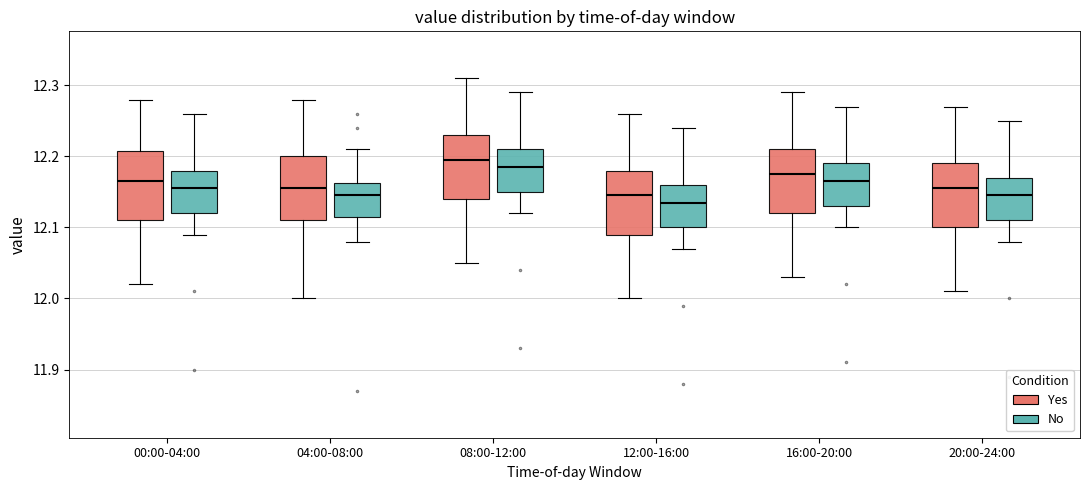

Where does the lower whisker of the box for 12:00-16:00 (No) end on the y-axis? The values are not printed on the chart, so give them approximately, as read against the axis.

12.07